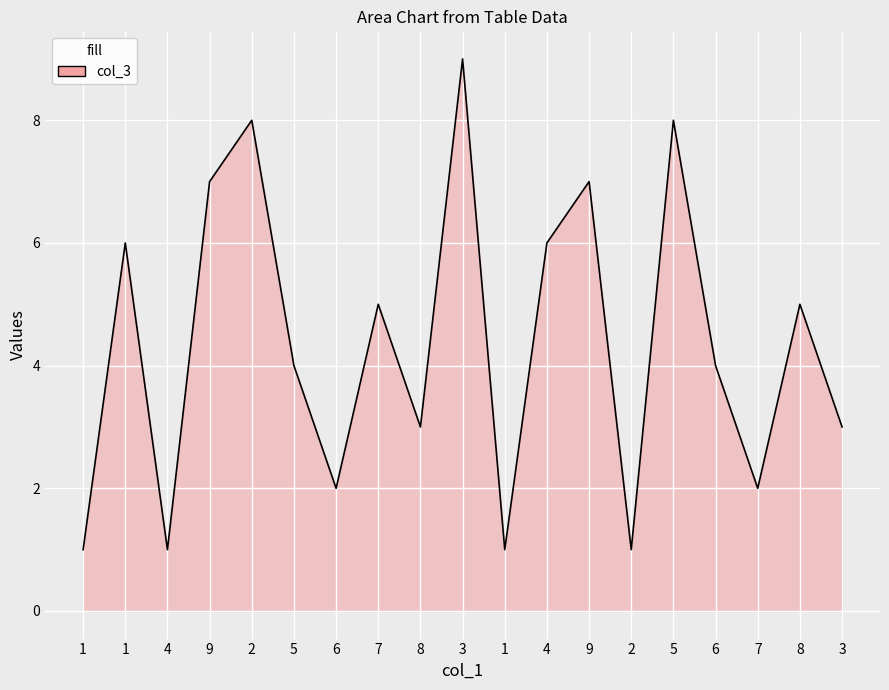

What is the approximate value at 4?

6